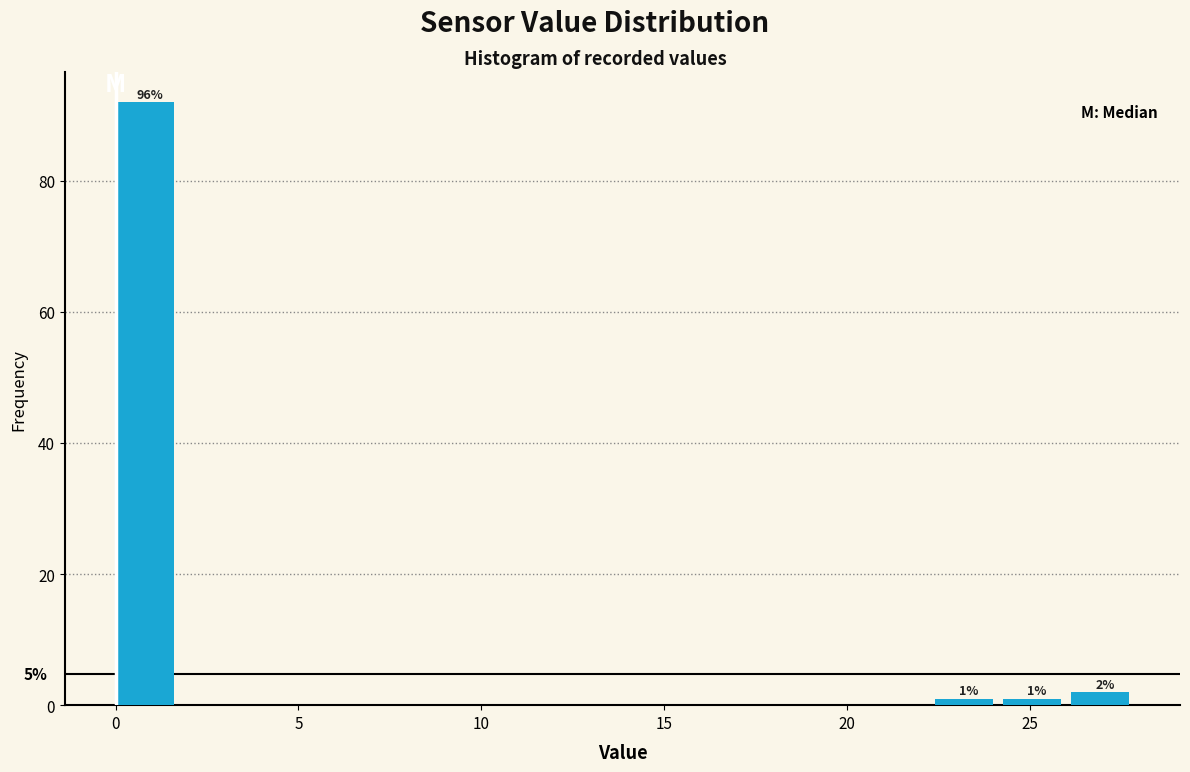

Read against the x-axis, roughly where is the centre of the tallest bar?

1.0